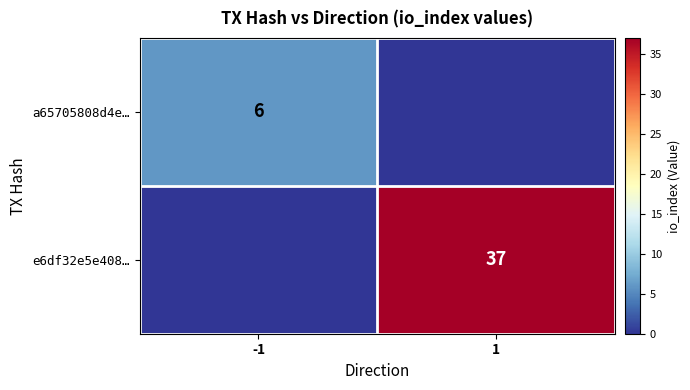

Is the value of a65705808d4e… at -1 greater than the value of e6df32e5e408… at 1?

No